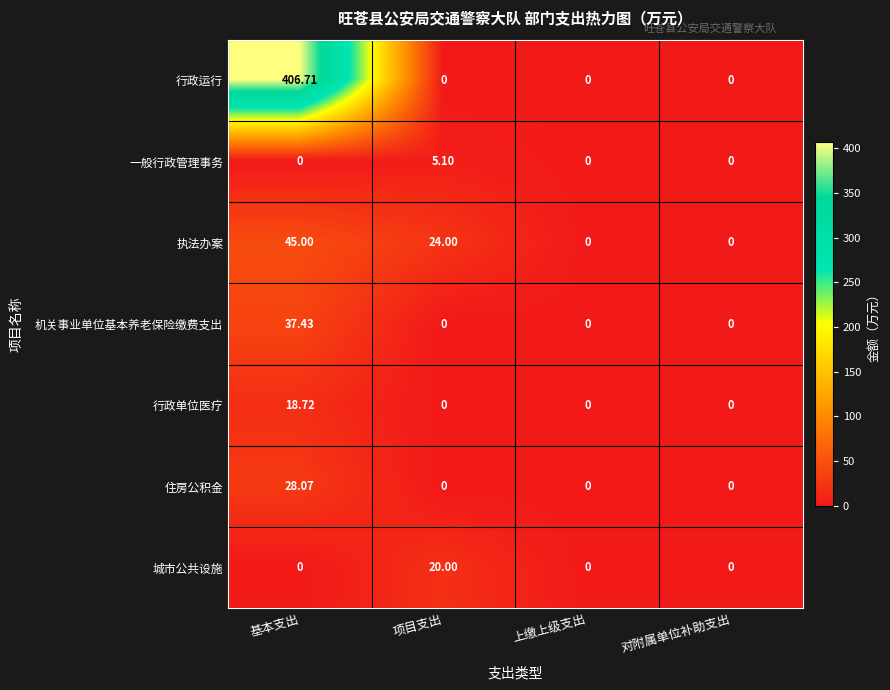

Rank the series by their maximum value, from highest to lowest.

行政运行, 执法办案, 机关事业单位基本养老保险缴费支出, 住房公积金, 城市公共设施, 行政单位医疗, 一般行政管理事务